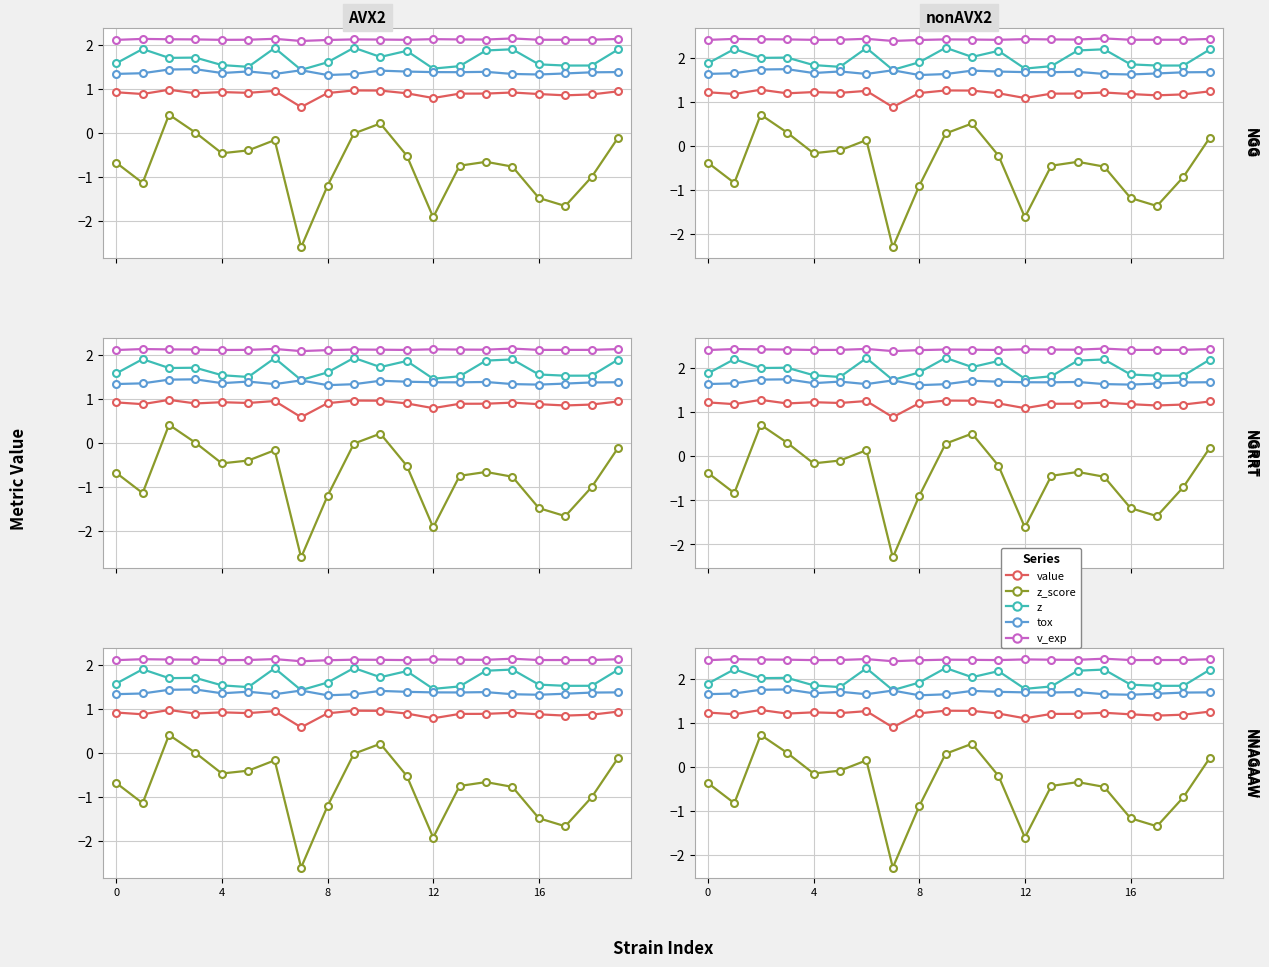

Which series has the largest total across all categories?

v_exp